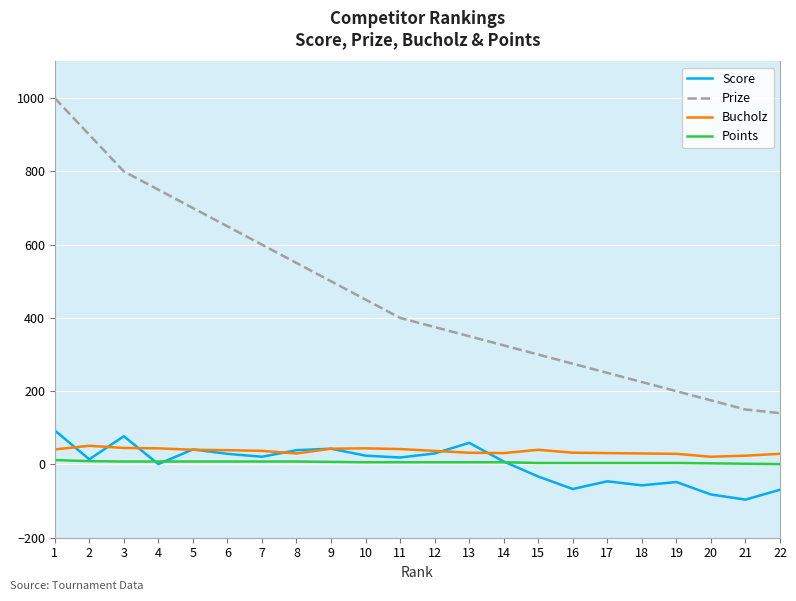

The Score series shows 12 at 9. True or false?

False